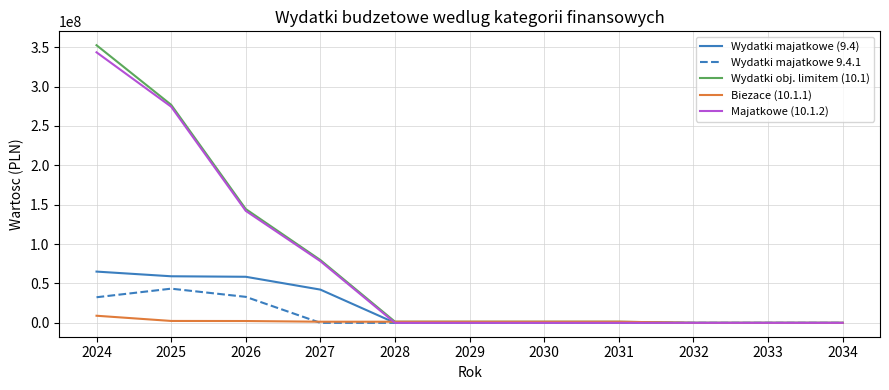

What is the total value across all series at 2024?

802678041.9